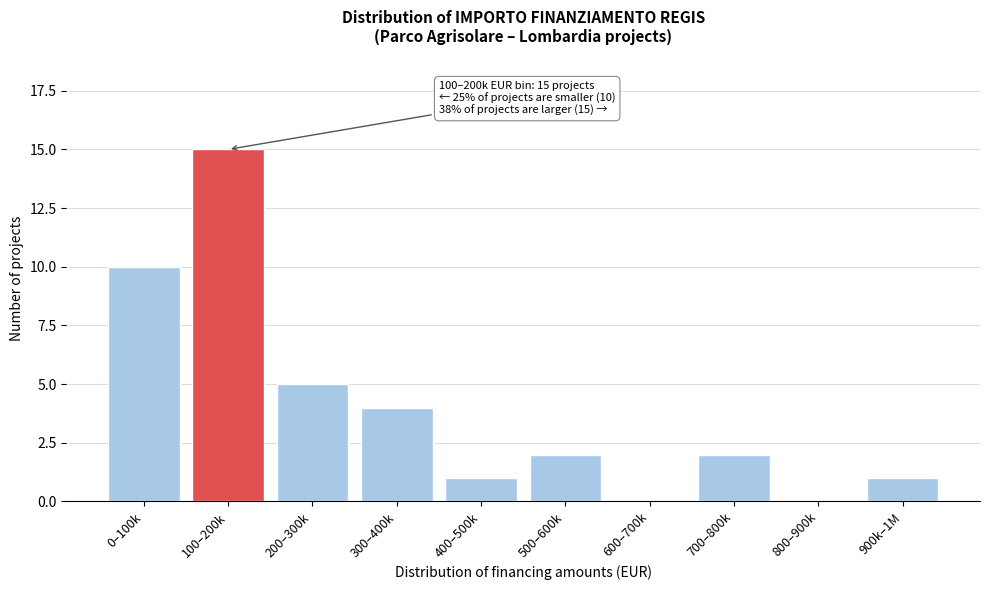

Reading left to right, list all the values displayed in this chart.

0–100k=10	100–200k=15	200–300k=5	300–400k=4	400–500k=1	500–600k=2	600–700k=0	700–800k=2	800–900k=0	900k–1M=1